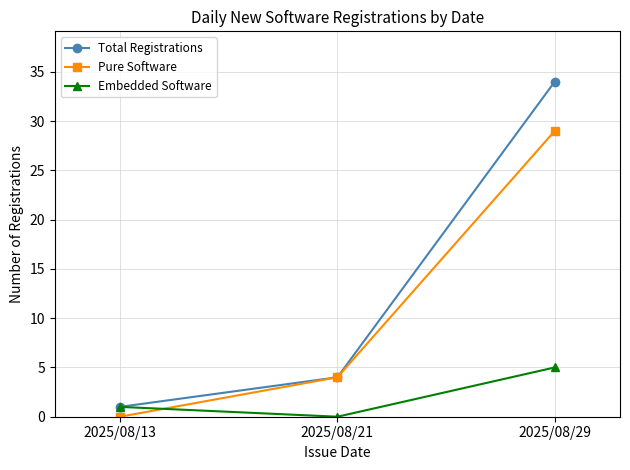

What is the difference between the highest and lowest values at 2025/08/21?

4